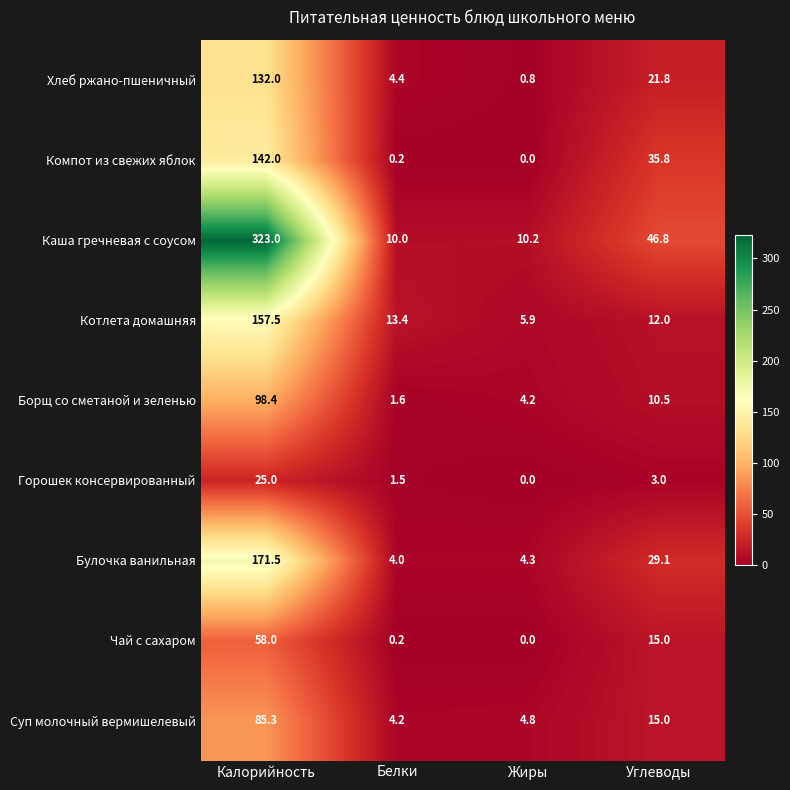

At which label is Борщ со сметаной и зеленью closest to 50?

Углеводы